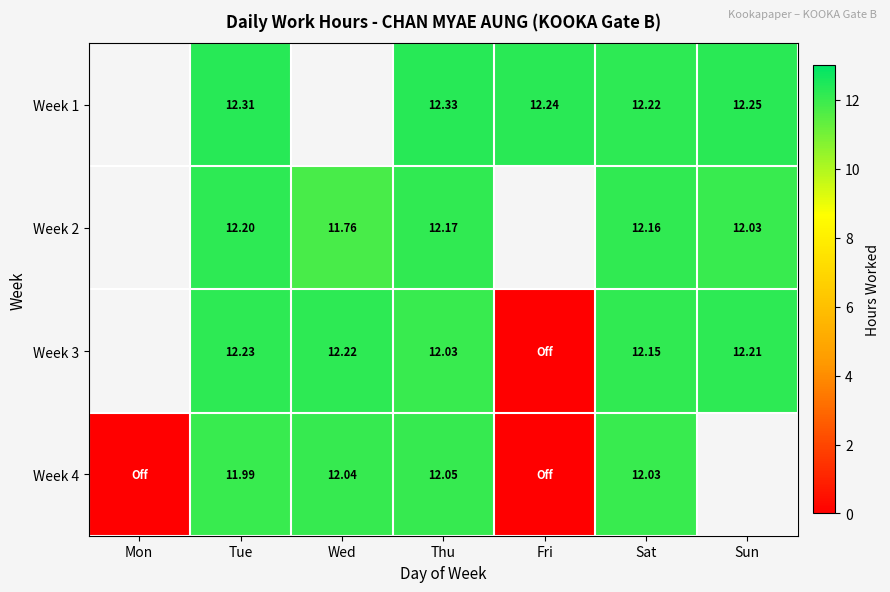

The value of Week 1 at Sun is 6.7. True or false?

False